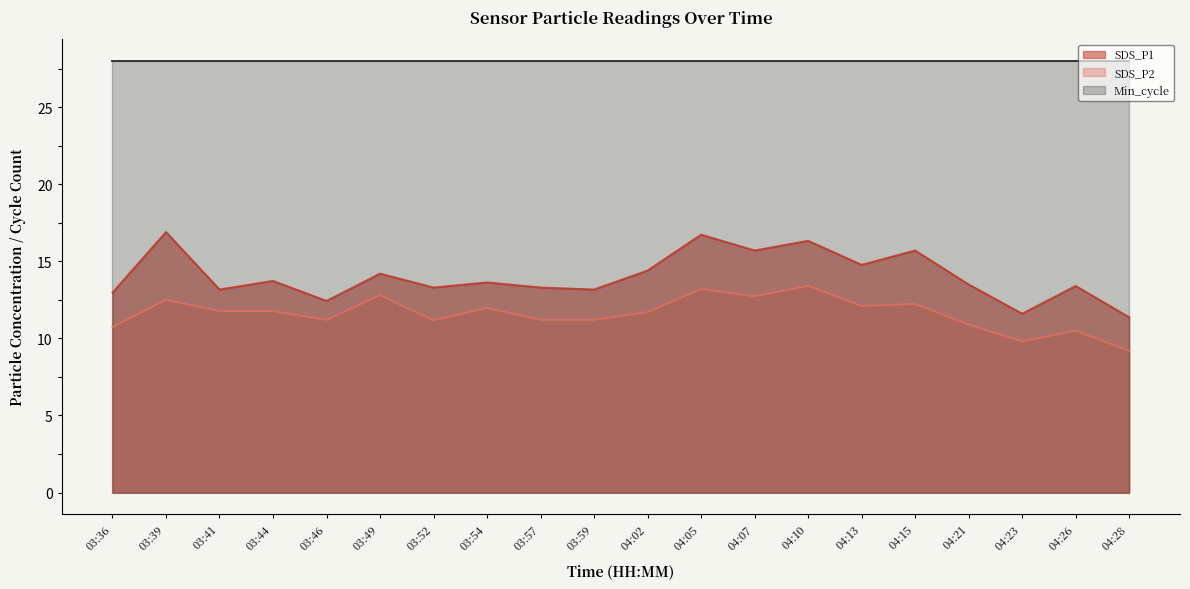

What is the difference between the maximum and second lowest values in the SDS_P1 series?

5.3